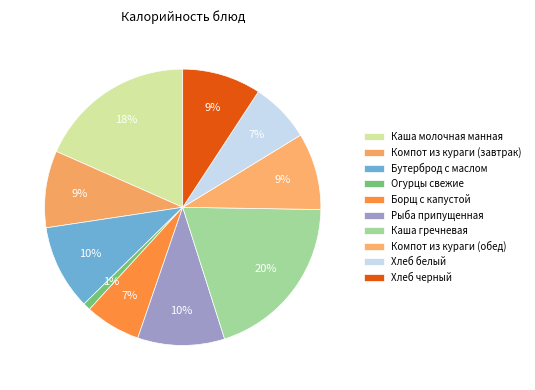

To the nearest percent, what is the difference between the largest and smallest slice percentages?

19%